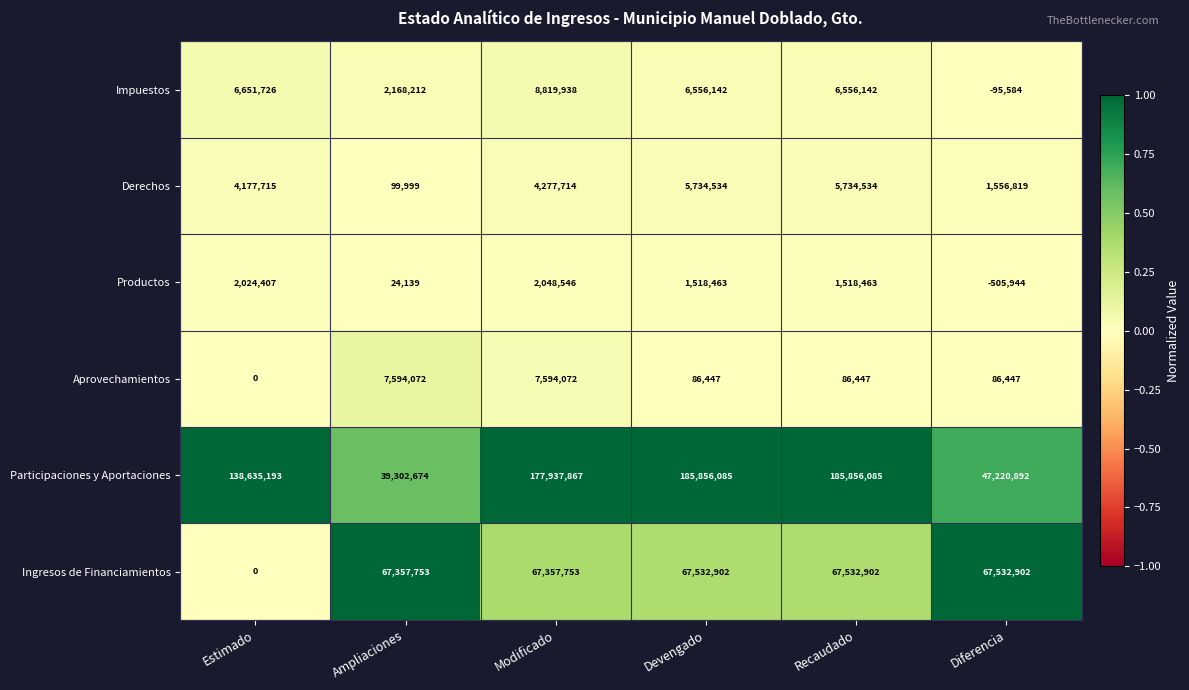

How many series are shown in this chart?

6